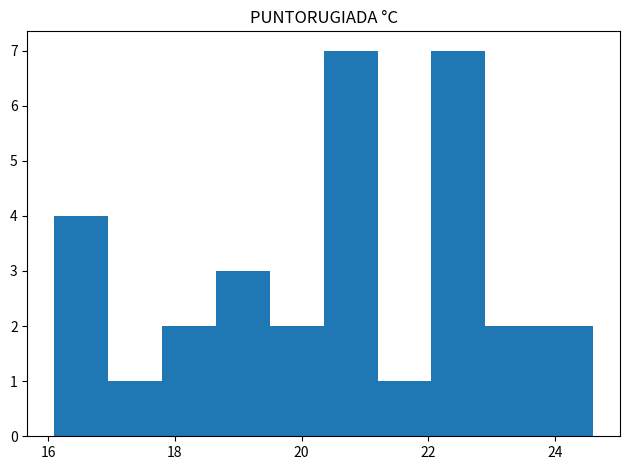

Reading left to right, list every bar in this chart as the range it spans on the x-axis followed by its height. Neither the bar edges nor the heights are printed on the chart, so give them approximately, as read against the axes.

16.10 to 16.95: 4
16.95 to 17.80: 1
17.80 to 18.65: 2
18.65 to 19.50: 3
19.50 to 20.35: 2
20.35 to 21.20: 7
21.20 to 22.05: 1
22.05 to 22.90: 7
22.90 to 23.75: 2
23.75 to 24.60: 2